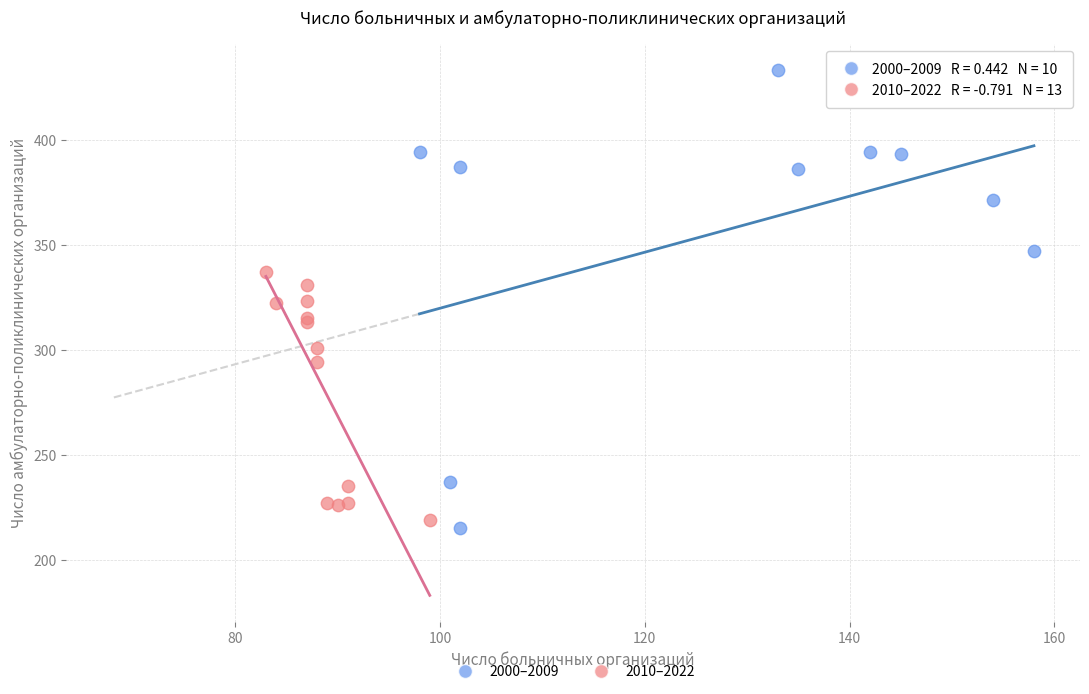

Which series has the widest spread of Y values?

2000–2009